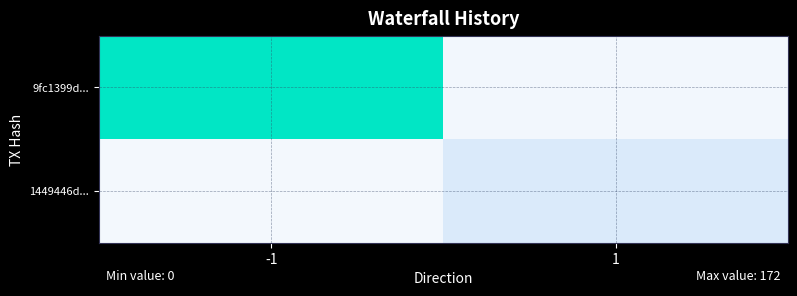

Which series has the widest spread of values?

9fc1399d...